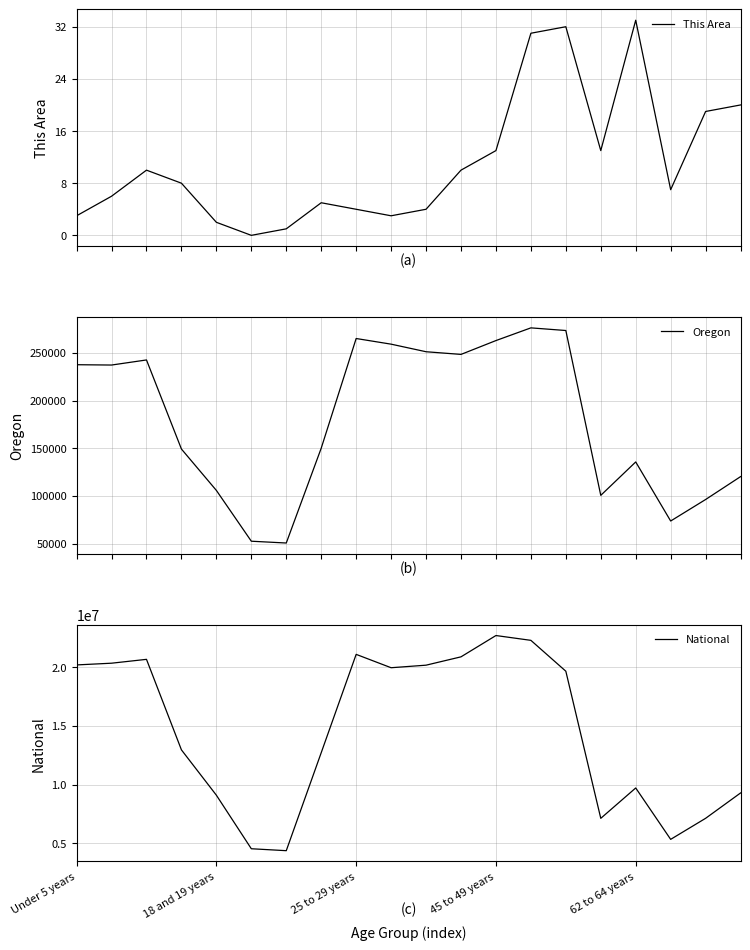

True or false: Oregon and This Area intersect in this chart.

False